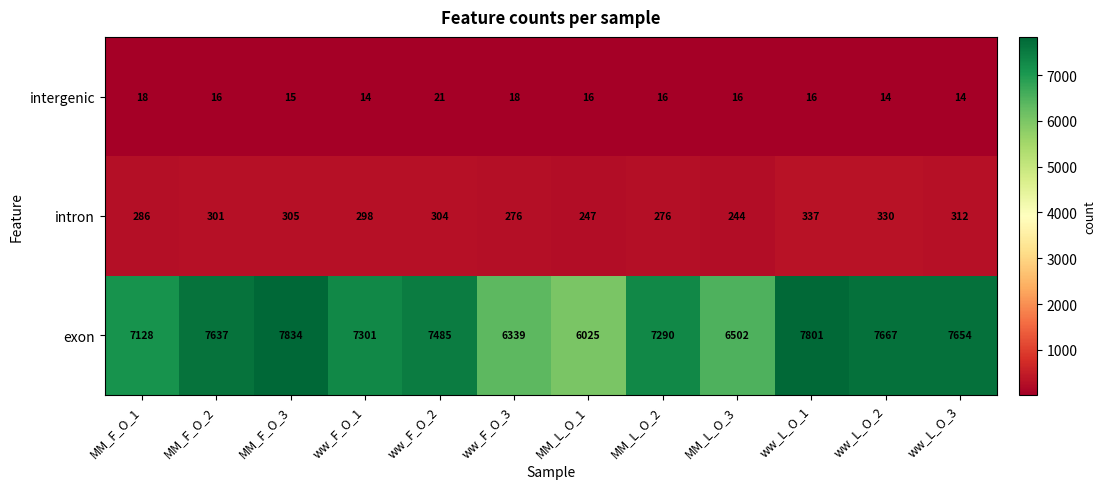

Which series has the largest range (max minus min)?

exon